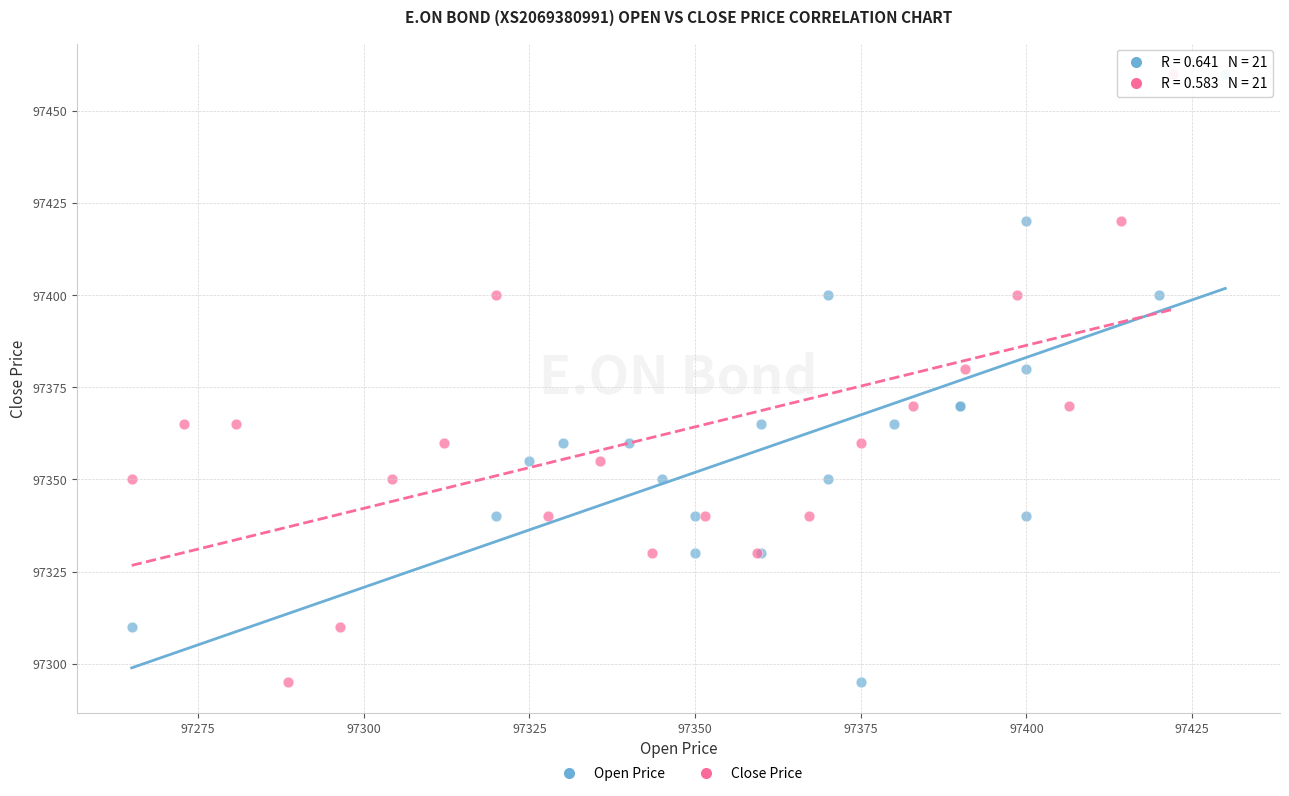

What are all the series names shown in the legend?

Open Price, Close Price